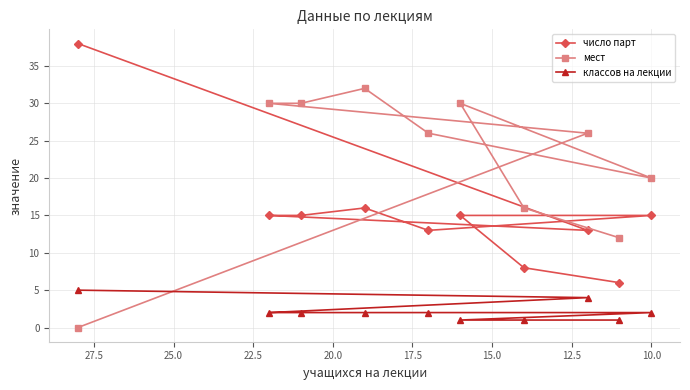

How many intersections are there between мест and число парт?

1